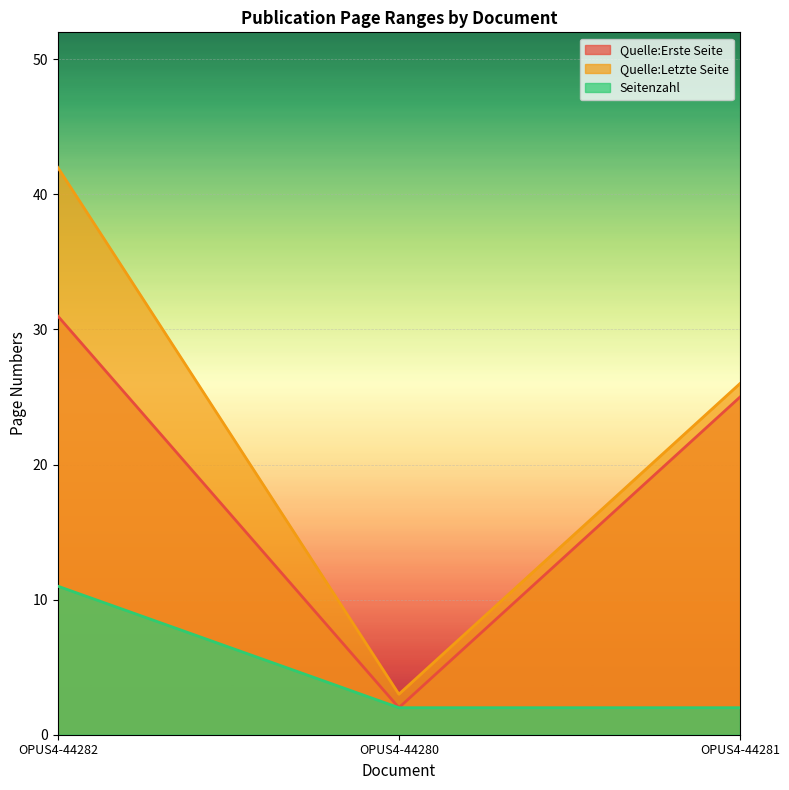

Which series has the largest range (max minus min)?

Quelle:Letzte Seite